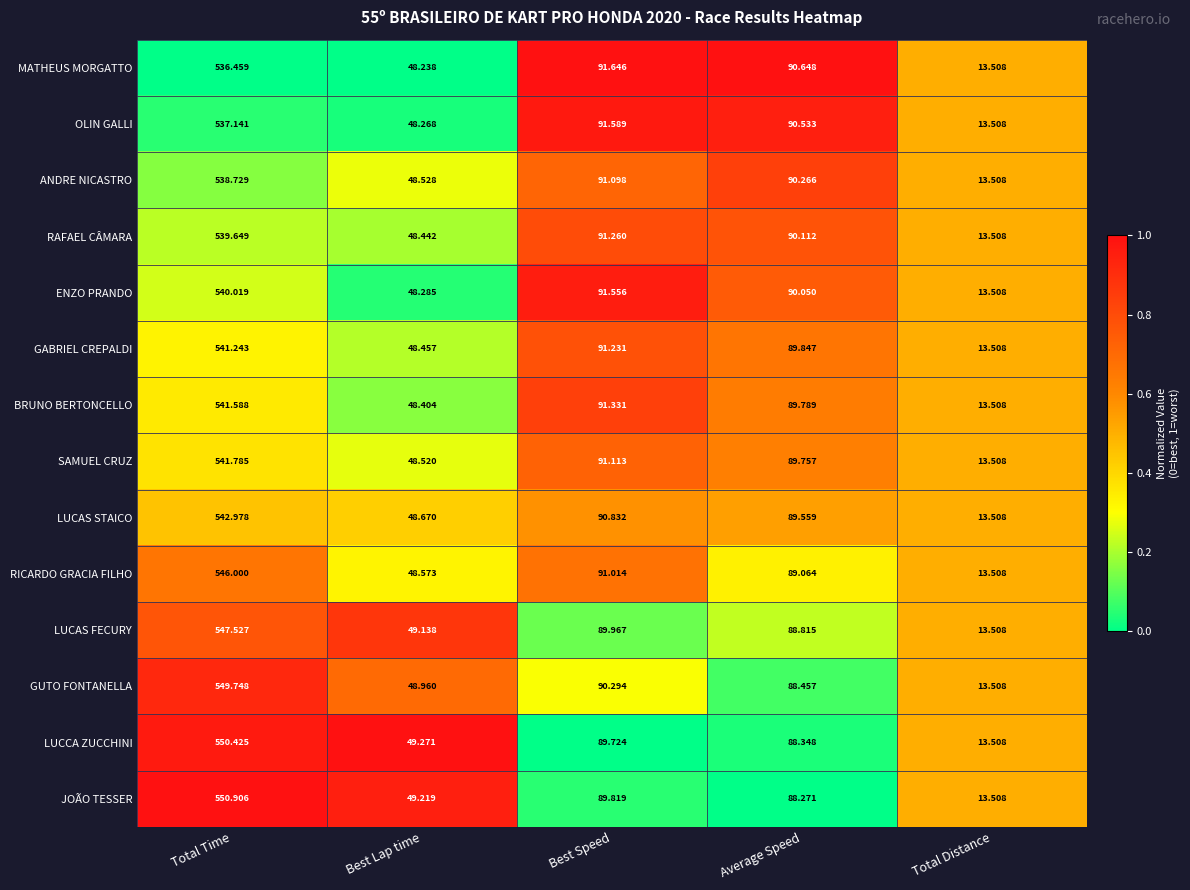

At which category is the sum across all series the highest?

Total Time